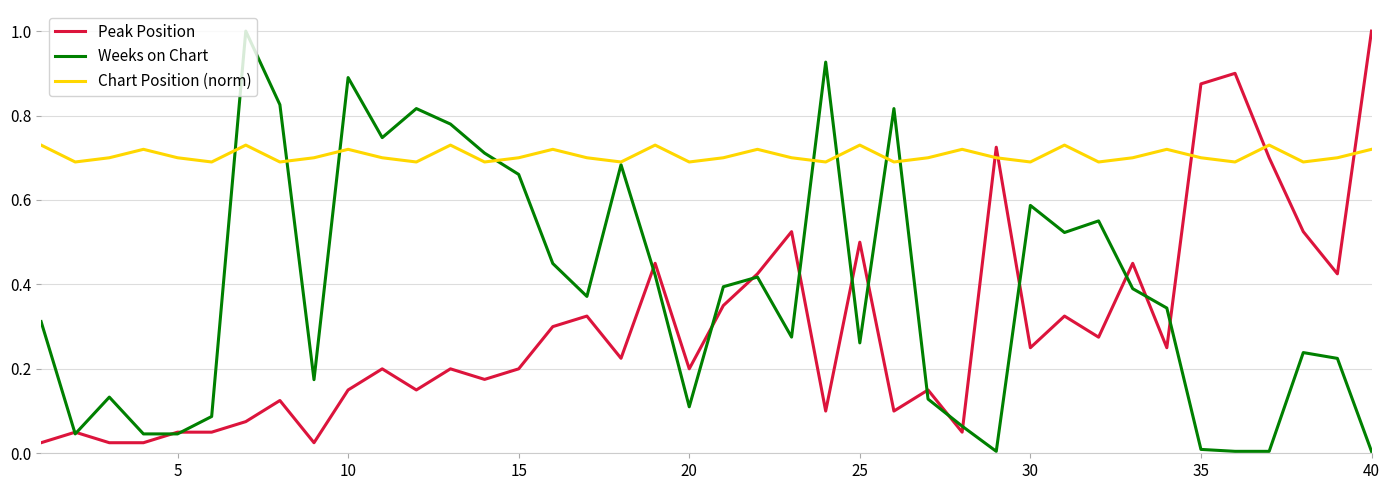

Rank the series by their average value, from highest to lowest.

Chart Position (norm), Weeks on Chart, Peak Position